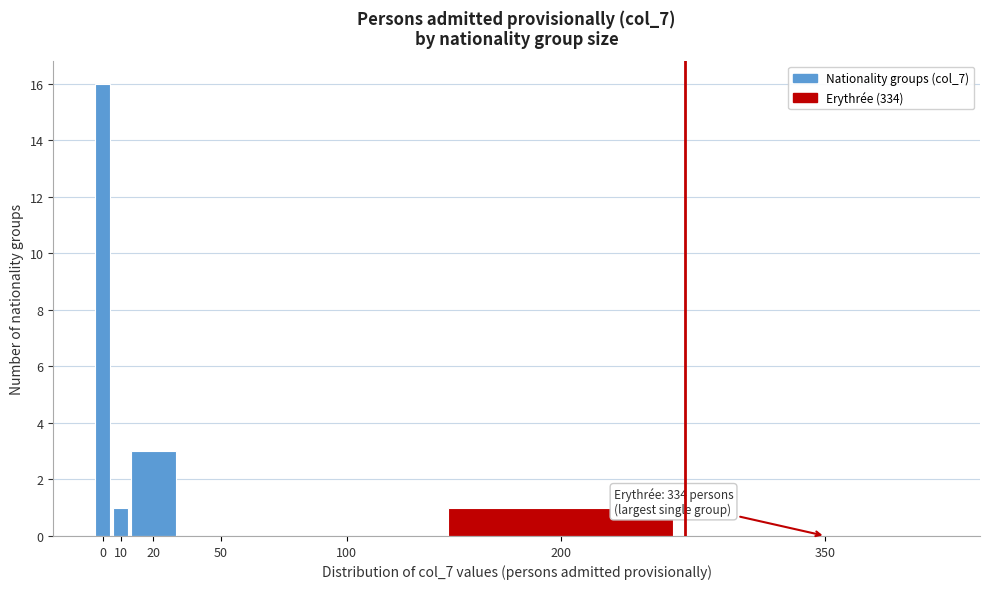

Reading left to right, list all the values displayed in this chart.

0=16	10=1	20=3	50=0	100=0	200=1	350=0